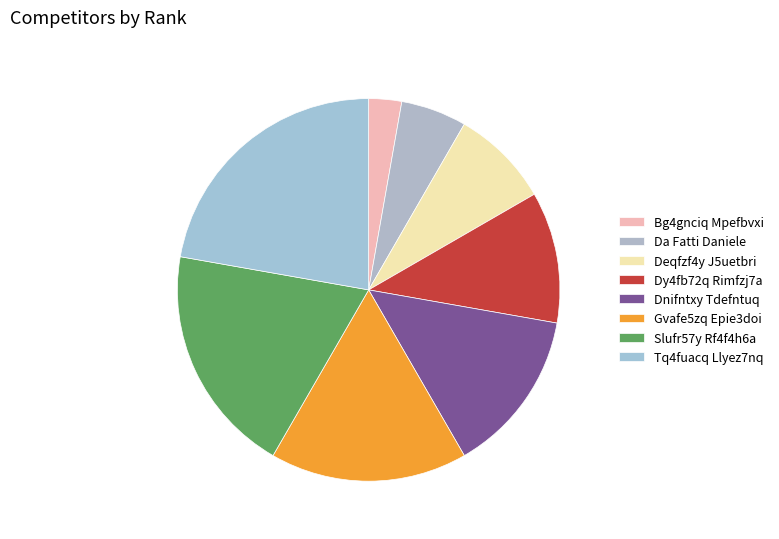

To the nearest percent, what percentage of the pie is Dnifntxy Tdefntuq?

14%